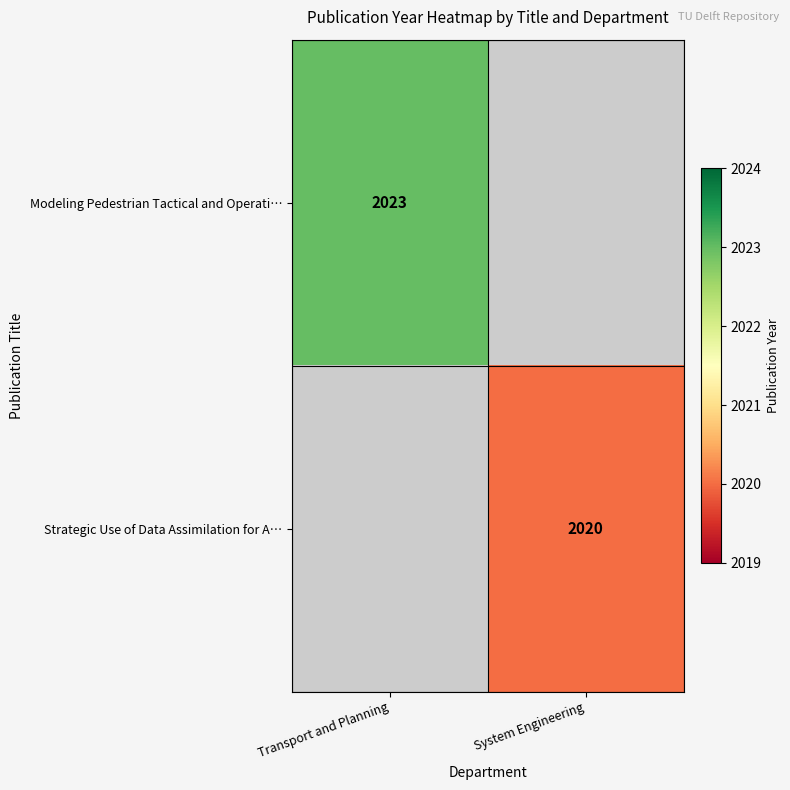

True or false: Strategic Use of Data Assimilation for A… has a value of 3575 at System Engineering.

False